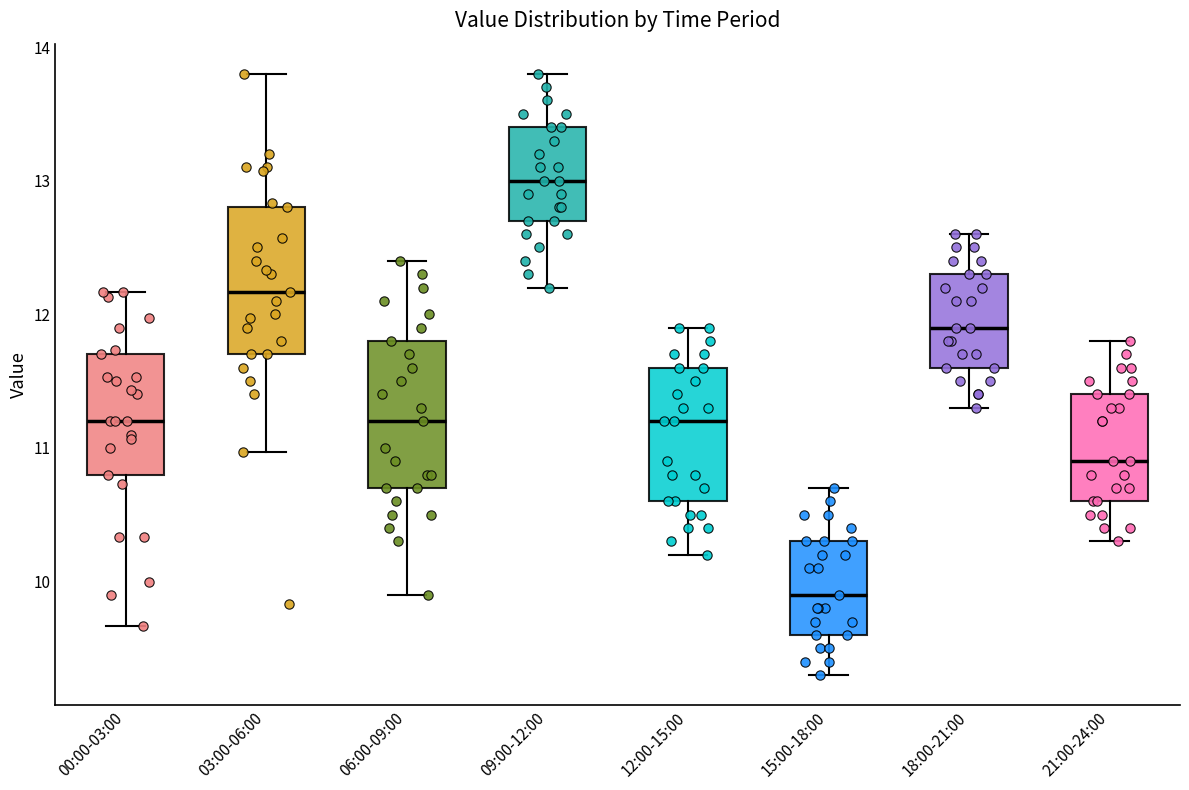

Reading left to right, transcribe this box plot: for each box, give where its median line is, the range the box spans, and where its two whiskers end, as read against the y-axis. The values are not printed on the chart, so give them approximately, as read against the axis.

00:00-03:00: median 11.2, box 10.8 to 11.7, whiskers 9.7 to 12.2
03:00-06:00: median 12.2, box 11.7 to 12.8, whiskers 11.0 to 13.8
06:00-09:00: median 11.2, box 10.7 to 11.8, whiskers 9.9 to 12.4
09:00-12:00: median 13.0, box 12.7 to 13.4, whiskers 12.2 to 13.8
12:00-15:00: median 11.2, box 10.6 to 11.6, whiskers 10.2 to 11.9
15:00-18:00: median 9.9, box 9.6 to 10.3, whiskers 9.3 to 10.7
18:00-21:00: median 11.9, box 11.6 to 12.3, whiskers 11.3 to 12.6
21:00-24:00: median 10.9, box 10.6 to 11.4, whiskers 10.3 to 11.8